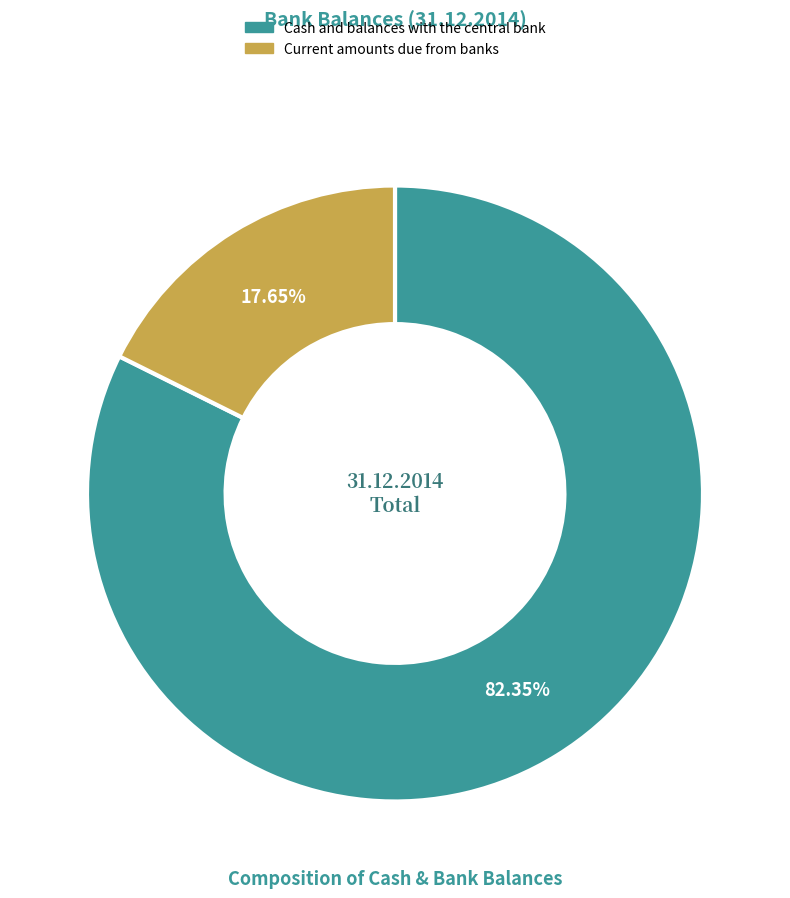

Approximately how many times larger is the value at Cash and balances with the central bank compared to Current amounts due from banks?

4.7